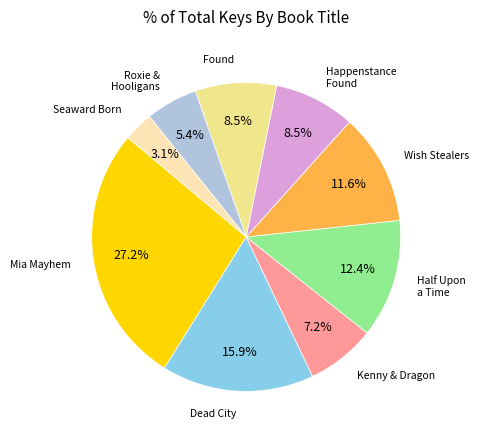

Is there any slice that represents more than half of the pie?

No